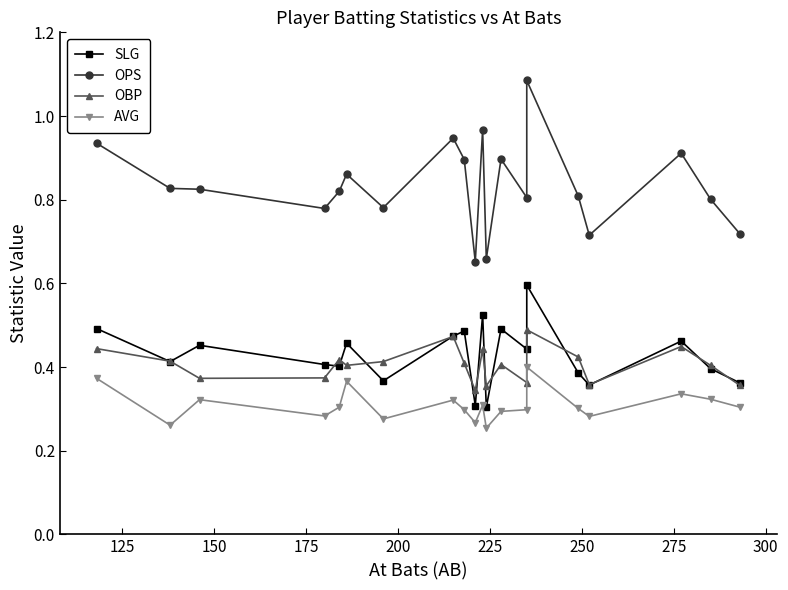

How many lines are shown in the chart?

4